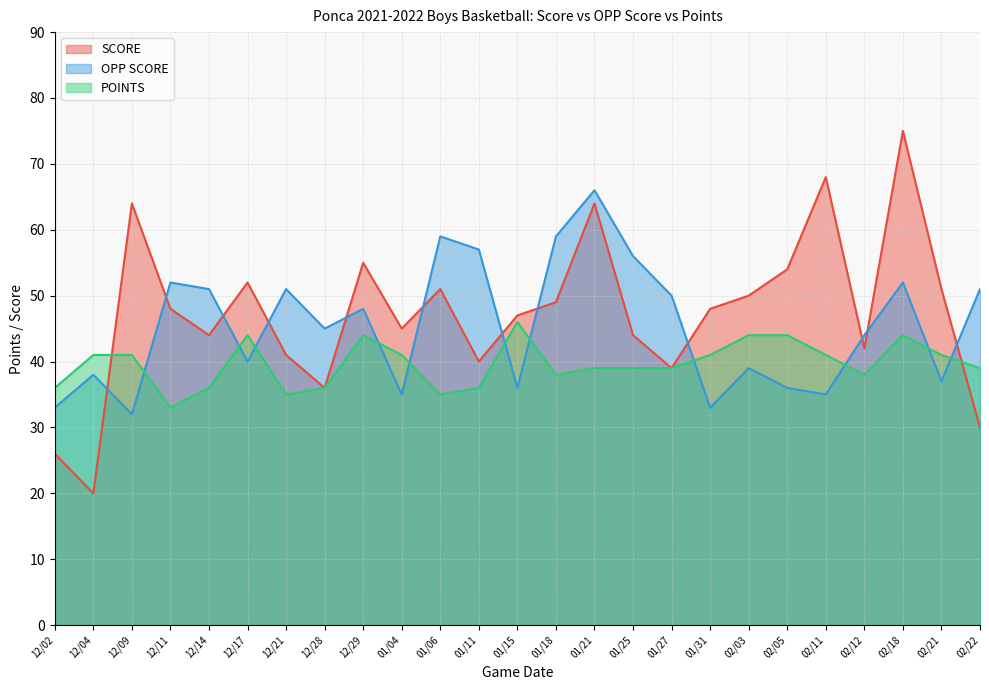

Rank the series by their maximum value, from highest to lowest.

SCORE, OPP SCORE, POINTS